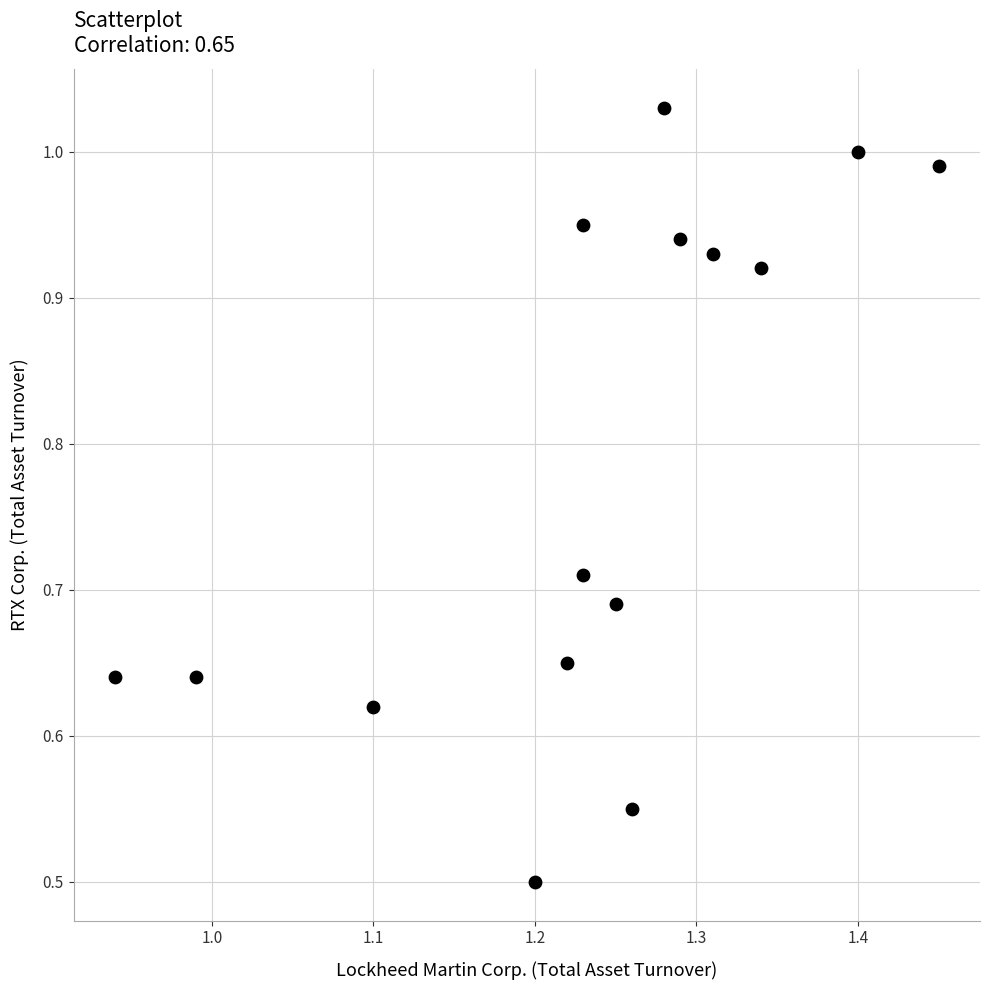

What Y value in the scatter plot is closest to 0?

0.5